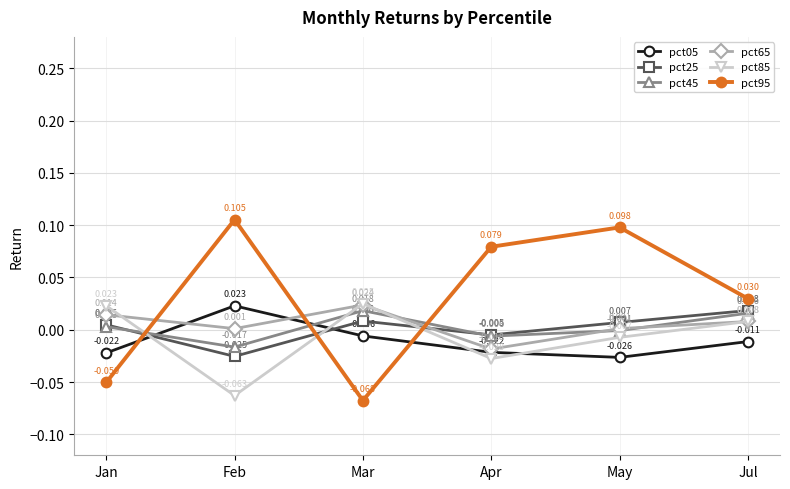

What is the label of the 5th point from the right?

Feb